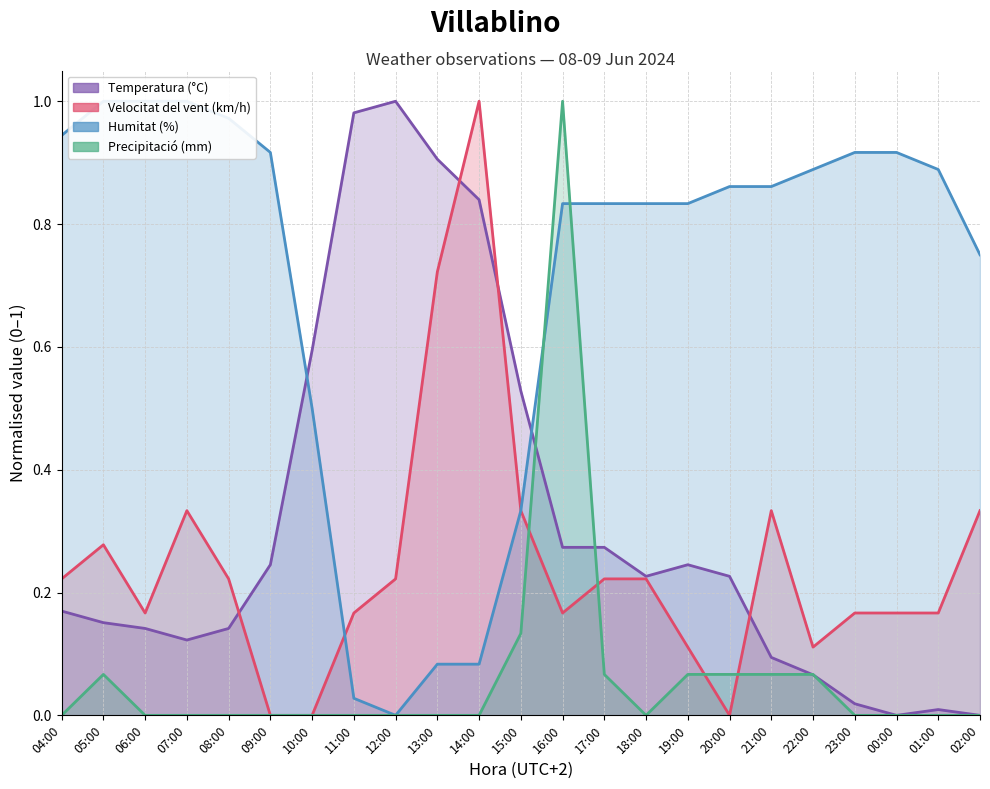

List the labels in order of Humitat (%) value, smallest first.

12:00, 11:00, 13:00, 14:00, 15:00, 10:00, 02:00, 16:00, 17:00, 18:00, 19:00, 20:00, 21:00, 22:00, 01:00, 09:00, 23:00, 00:00, 04:00, 08:00, 05:00, 06:00, 07:00